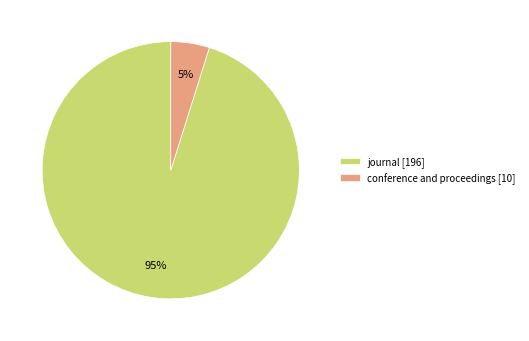

Which category accounts for the majority?

journal